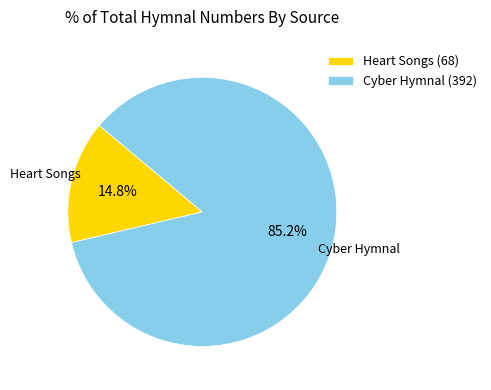

What is the largest slice in the pie chart?

Cyber Hymnal (392)